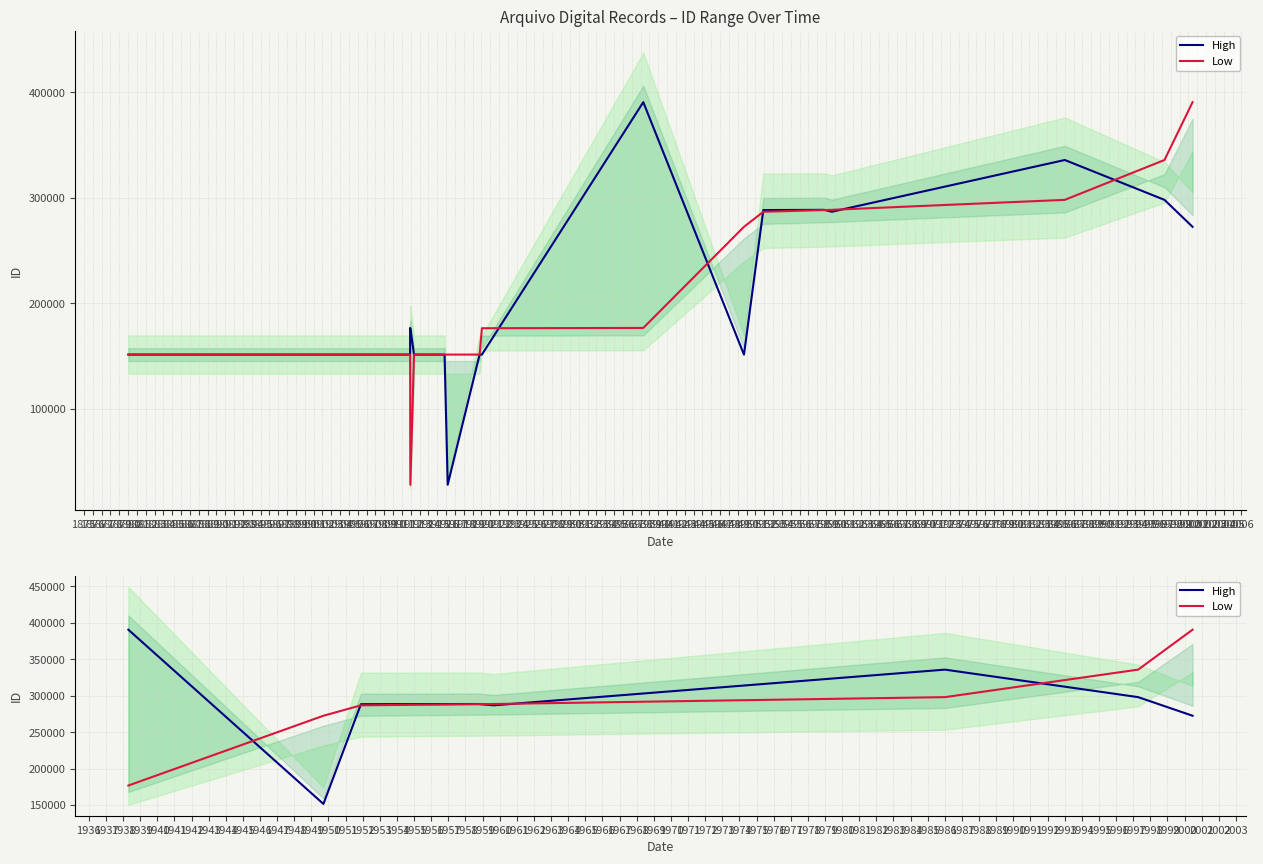

True or false: Low has a value of 568465 at 1880.

False